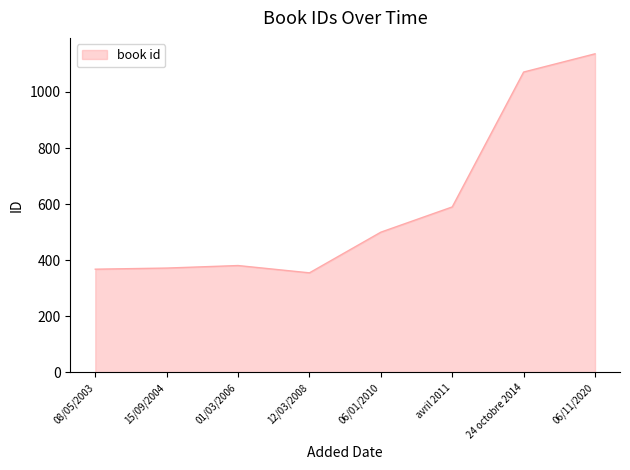

At which category does the chart reach its minimum across all series?

12/03/2008